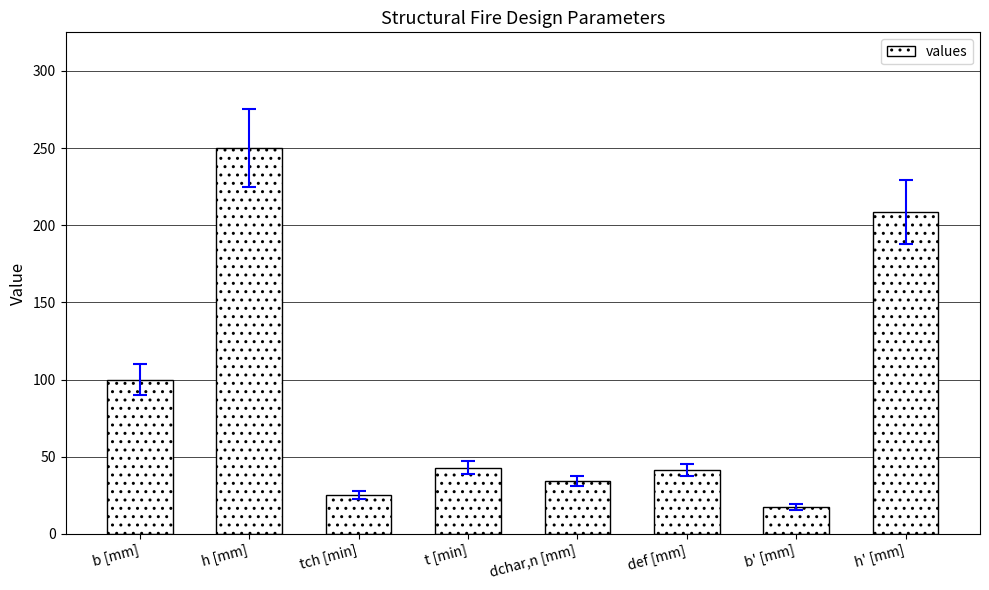

Which category has the highest value across all series?

h [mm]